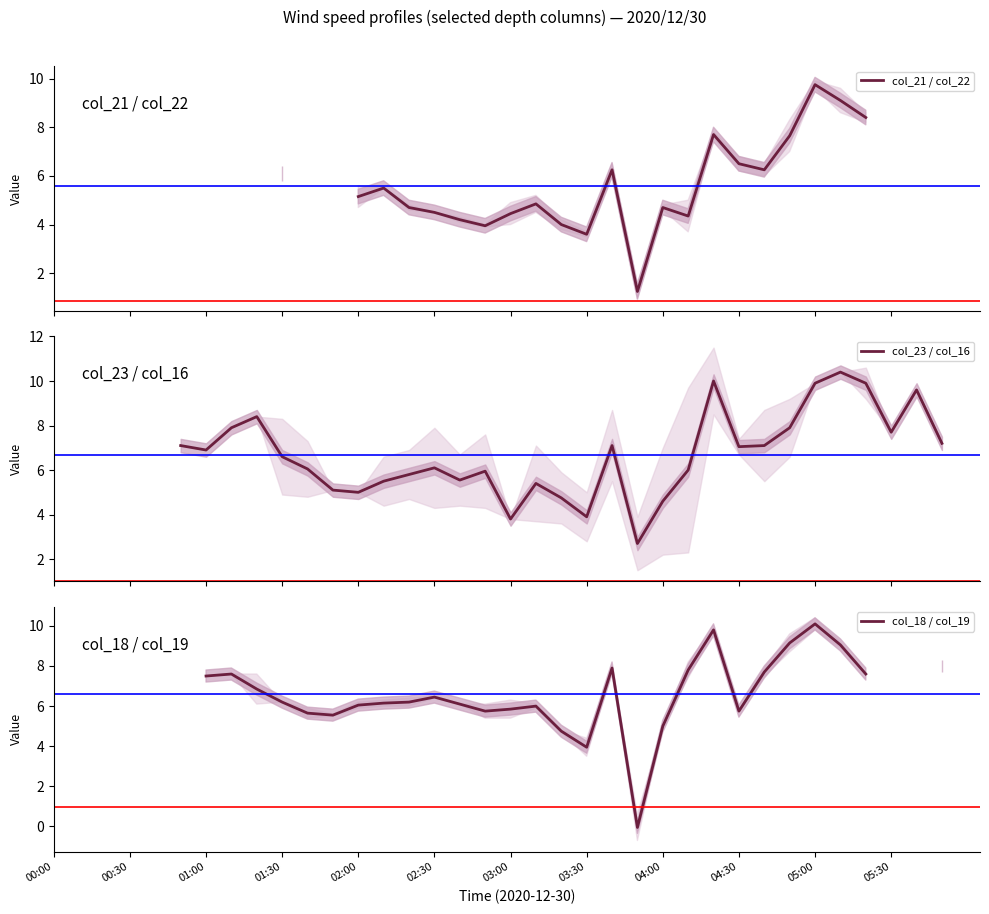

What is the total value across all series at 28?

21.1